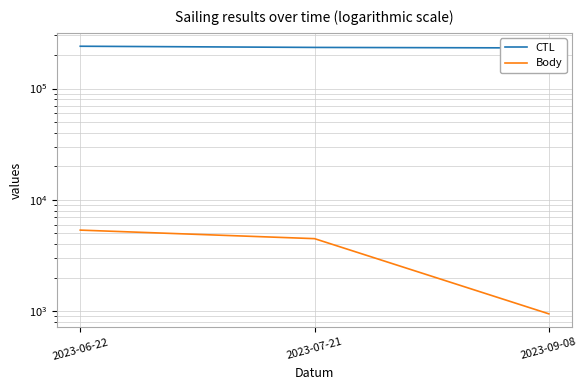

Count the Body values in the range 946 to 5346.

3